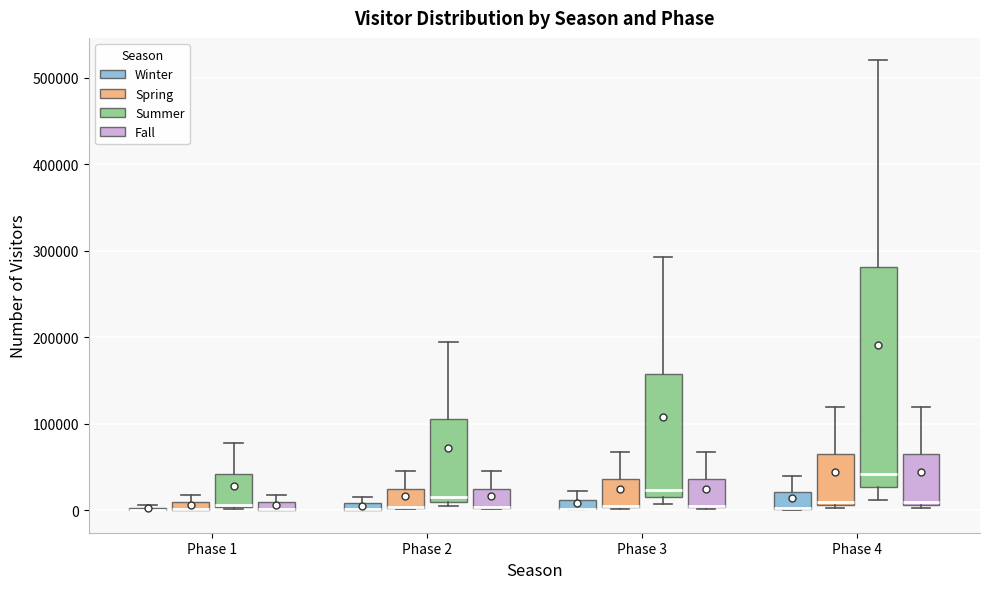

Where is the lower edge of the box for Phase 2 (Spring) on the y-axis? The values are not printed on the chart, so give them approximately, as read against the axis.

0